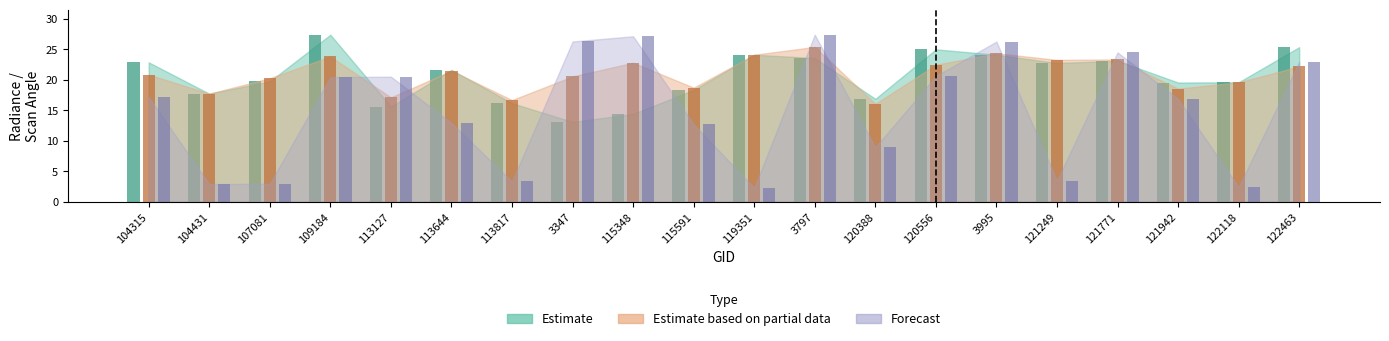

How many bars are there in total?

60